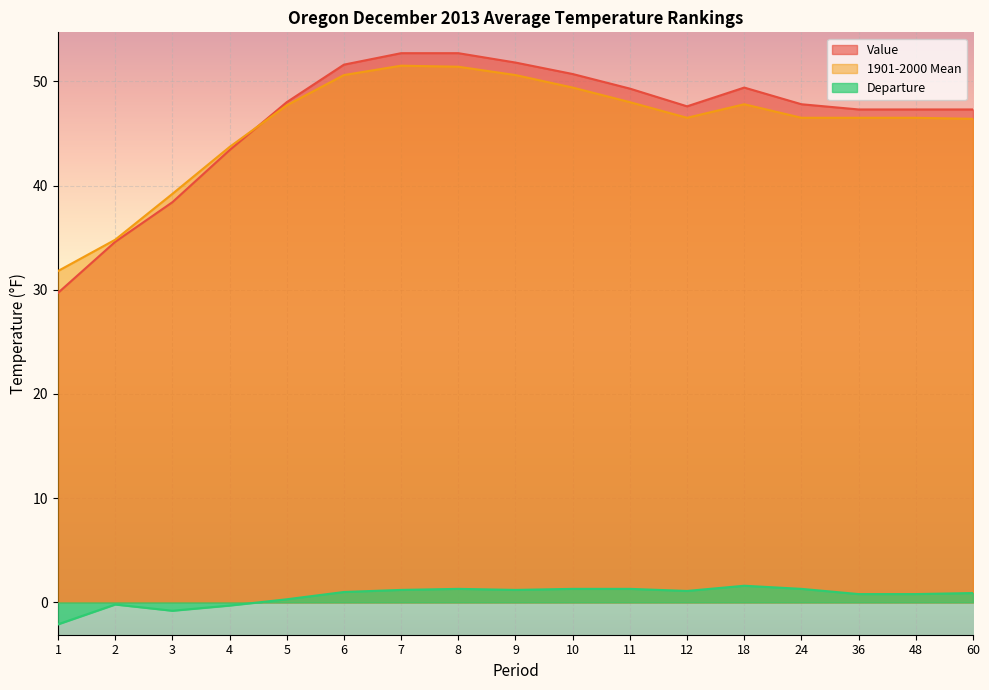

List the labels in order of Departure value, smallest first.

1, 3, 4, 2, 5, 36, 48, 60, 6, 12, 7, 9, 8, 10, 11, 24, 18